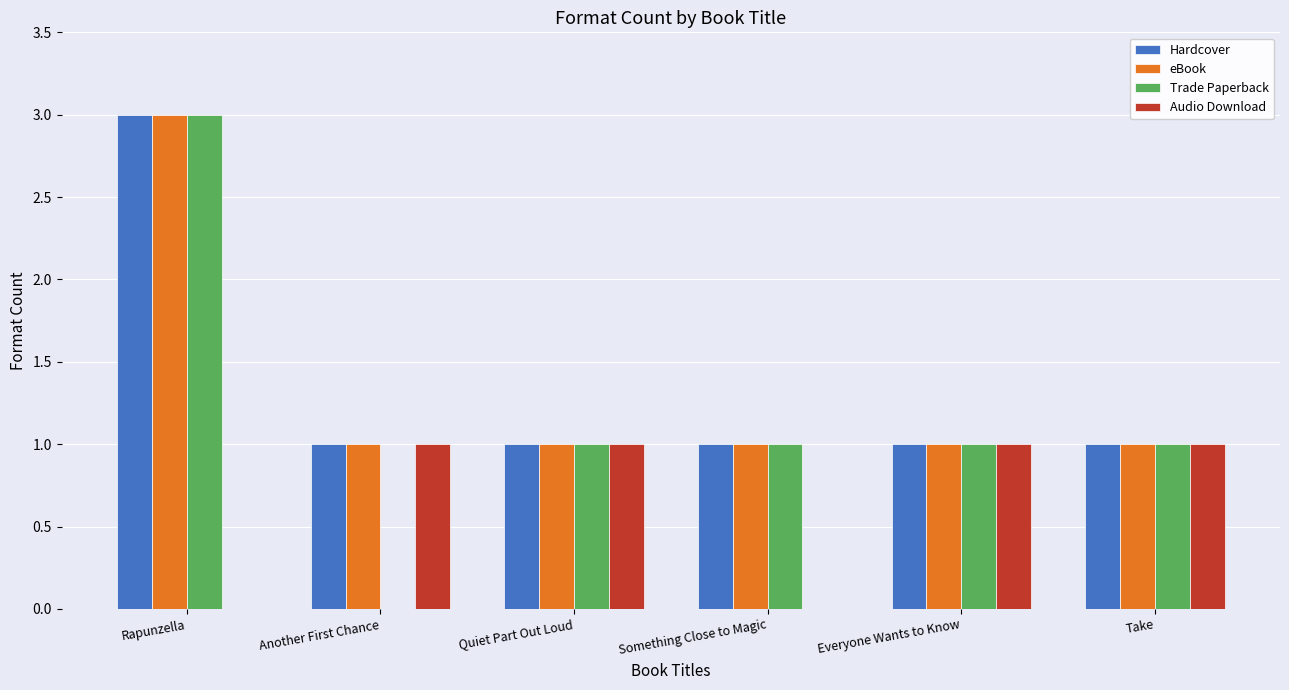

What is the sum of all eBook values?

8